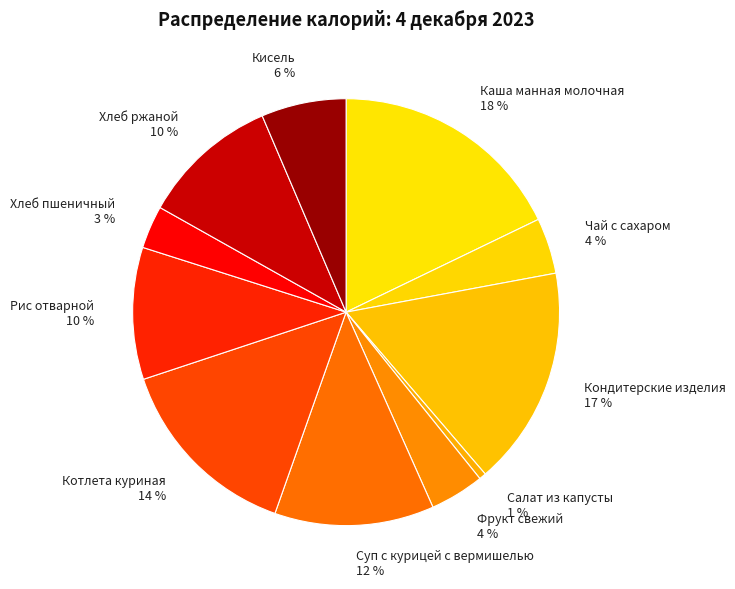

To the nearest percent, what portion does Хлеб пшеничный represent?

3%